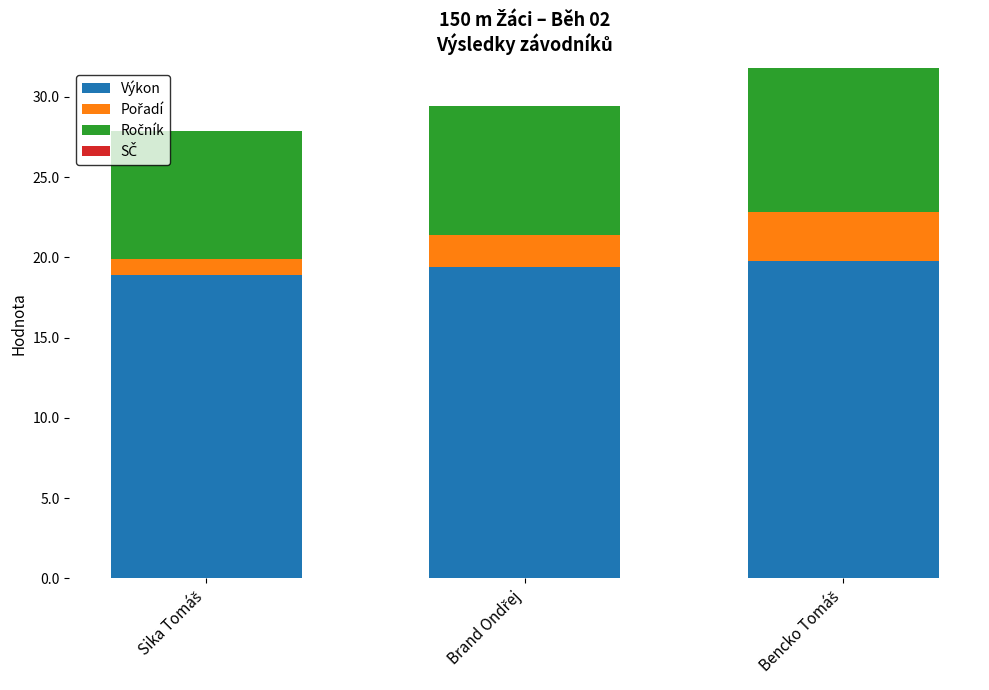

What is the highest value of the Výkon series?

19.8